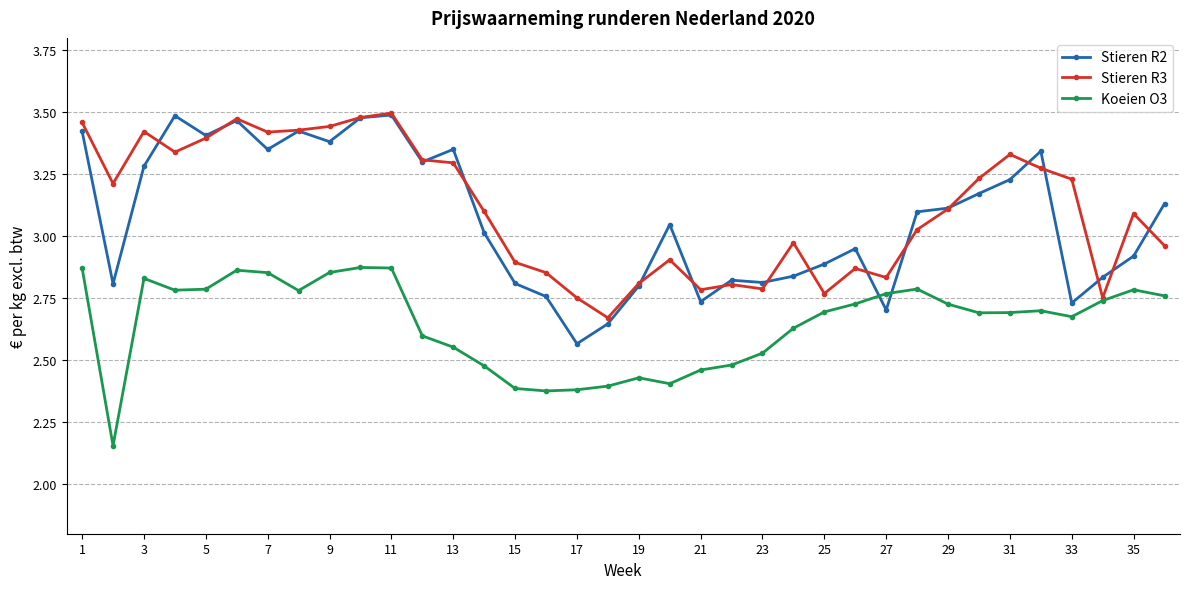

True or false: Stieren R3 has more than 2 interior local peaks.

True